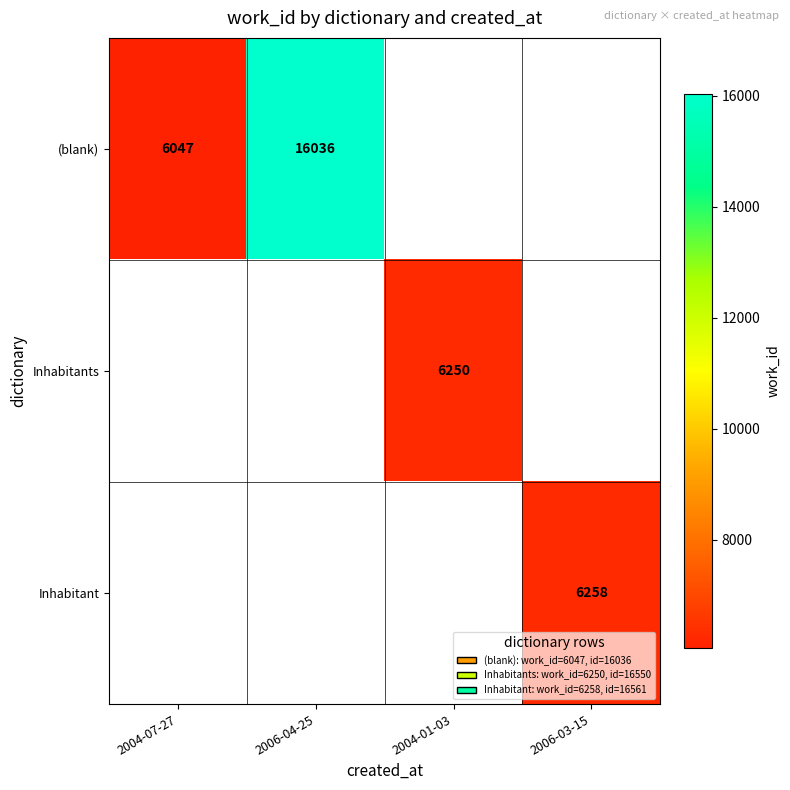

The value of (blank) at 2006-04-25 is 16036. True or false?

True